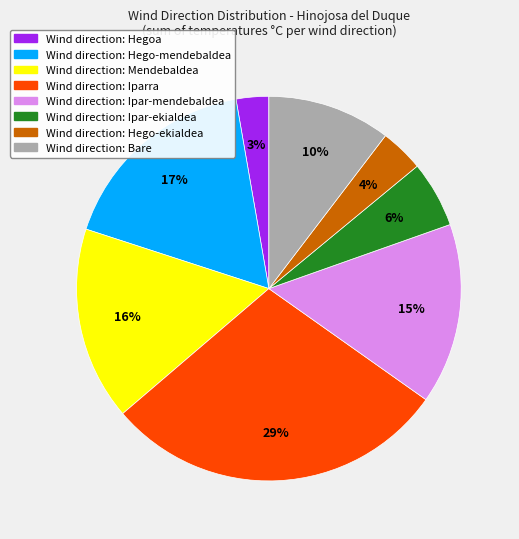

Is it true that Wind direction: Iparra is 29% of the pie?

True